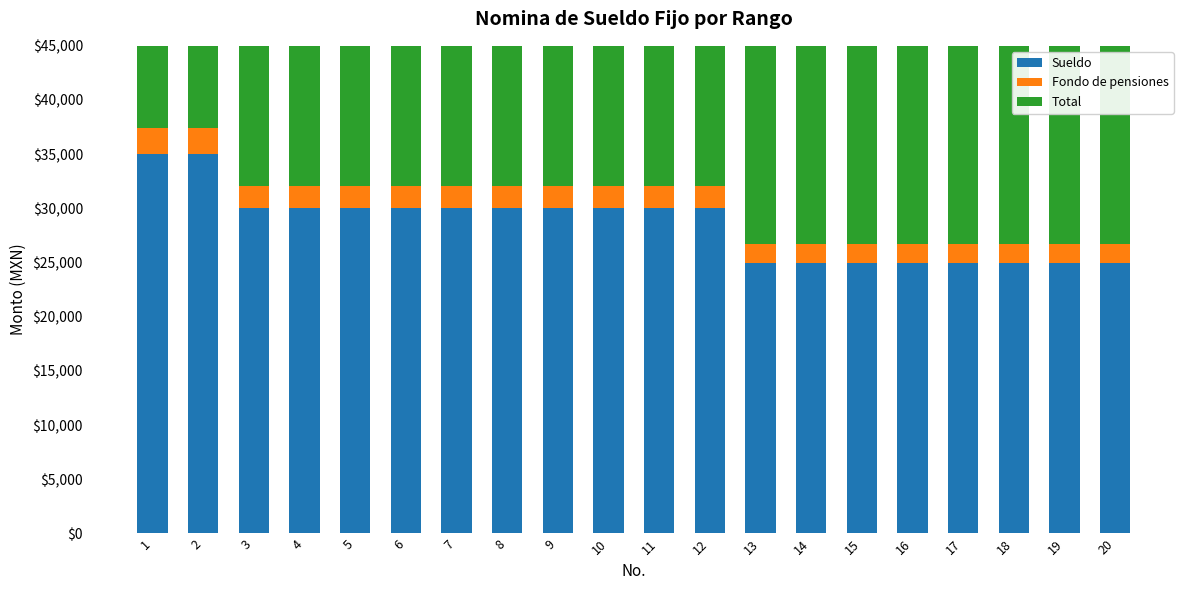

What are all the series names shown in the legend?

Sueldo, Fondo de pensiones, Total